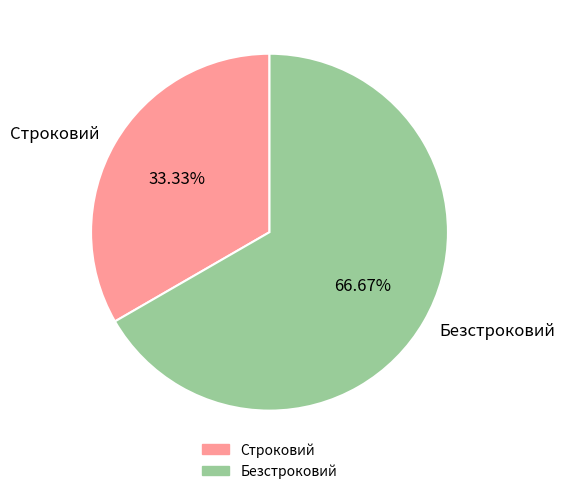

Which slice is the smallest?

Строковий